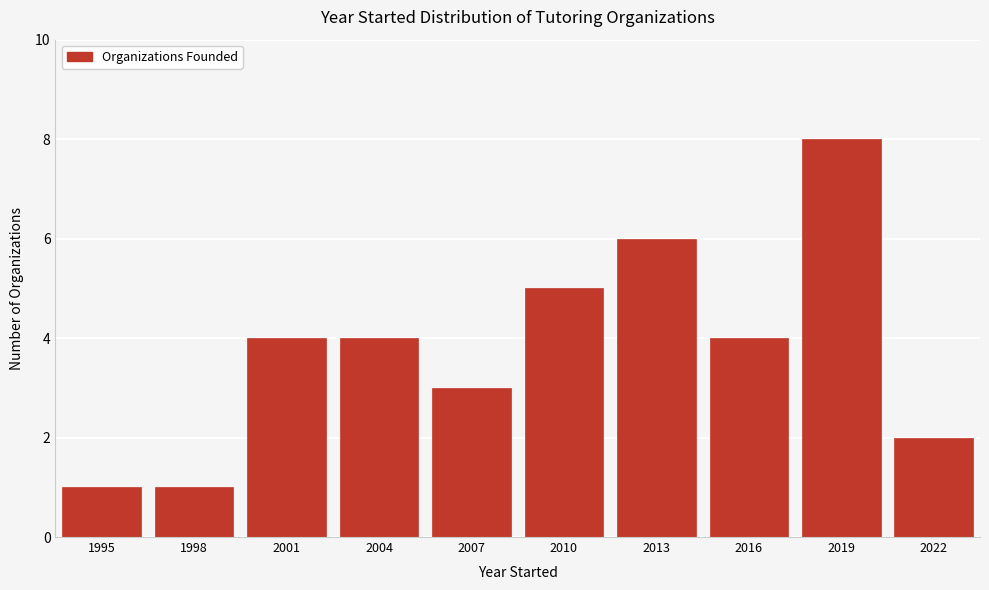

Reading left to right, what are all the values shown in this chart?

1	1	4	4	3	5	6	4	8	2